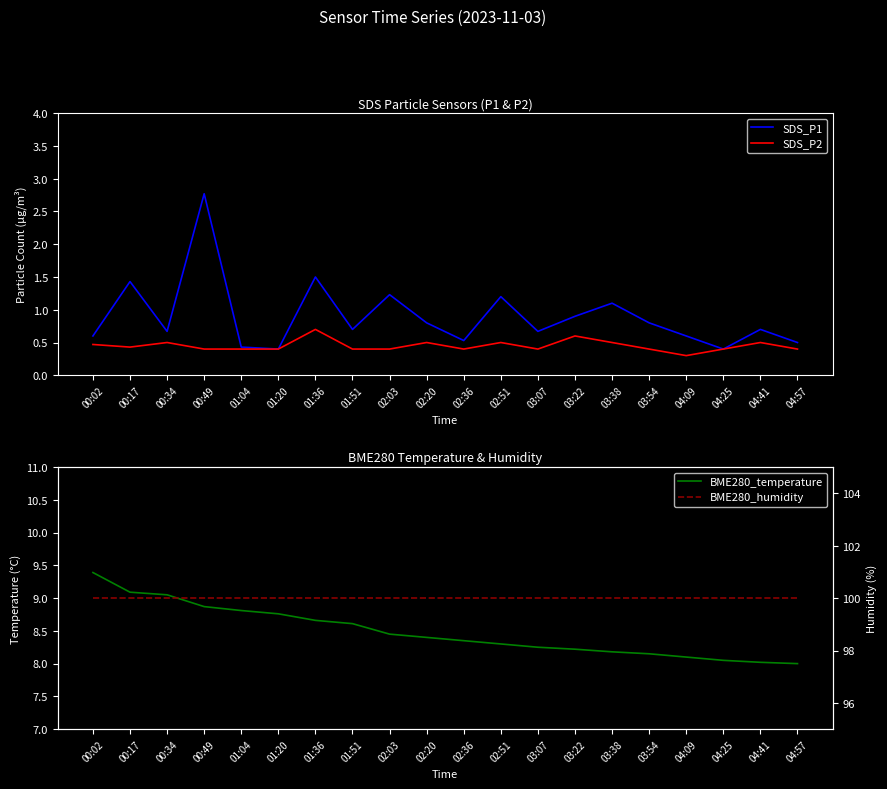

List the labels in order of SDS_P2 value, smallest first.

04:09, 00:49, 01:04, 01:20, 01:51, 02:03, 02:36, 03:07, 03:54, 04:25, 04:57, 00:17, 00:02, 00:34, 02:20, 02:51, 03:38, 04:41, 03:22, 01:36